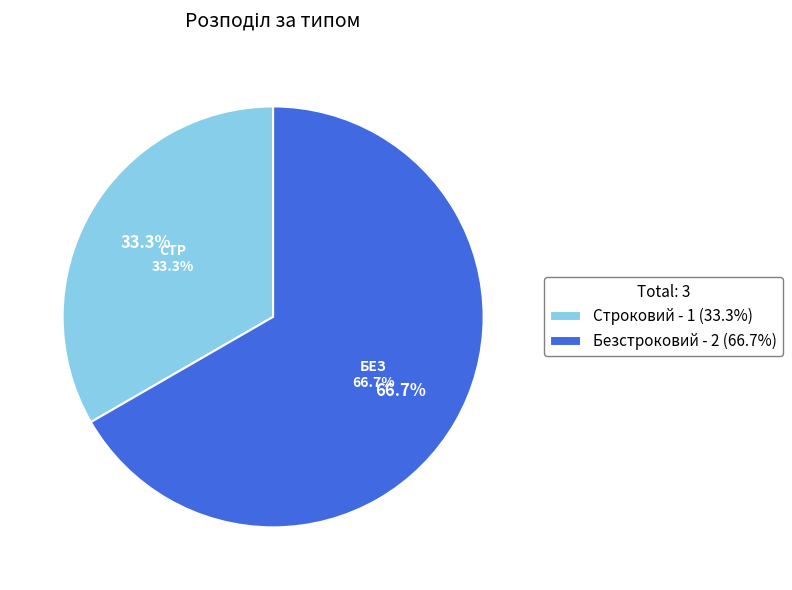

How many slices are in this pie chart?

2